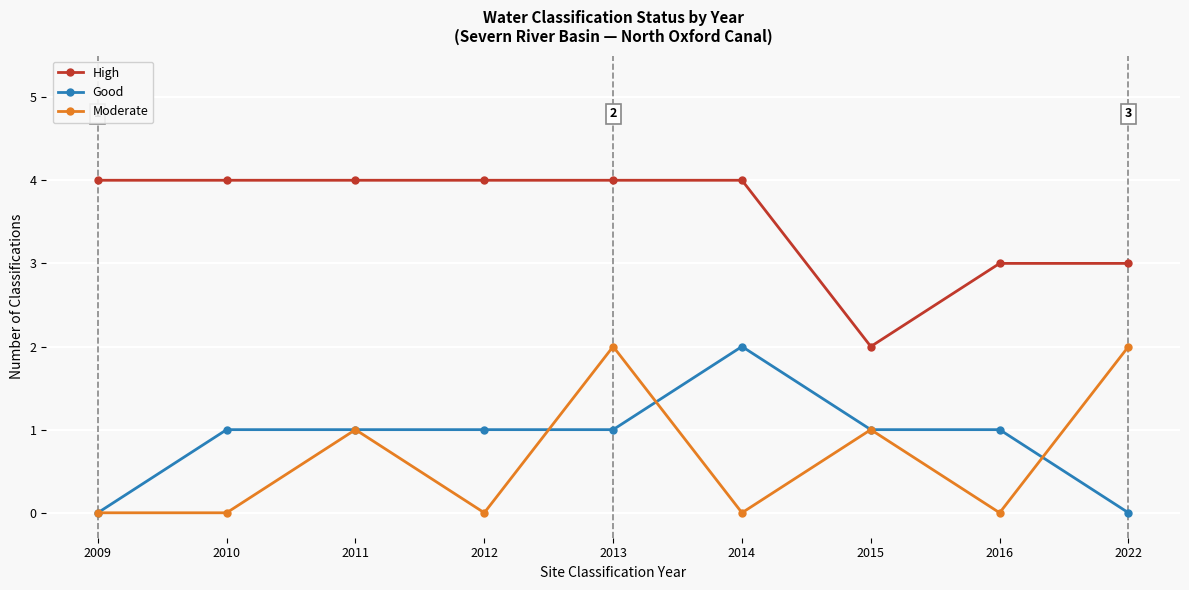

What is the difference between the highest and lowest values at 2016?

3